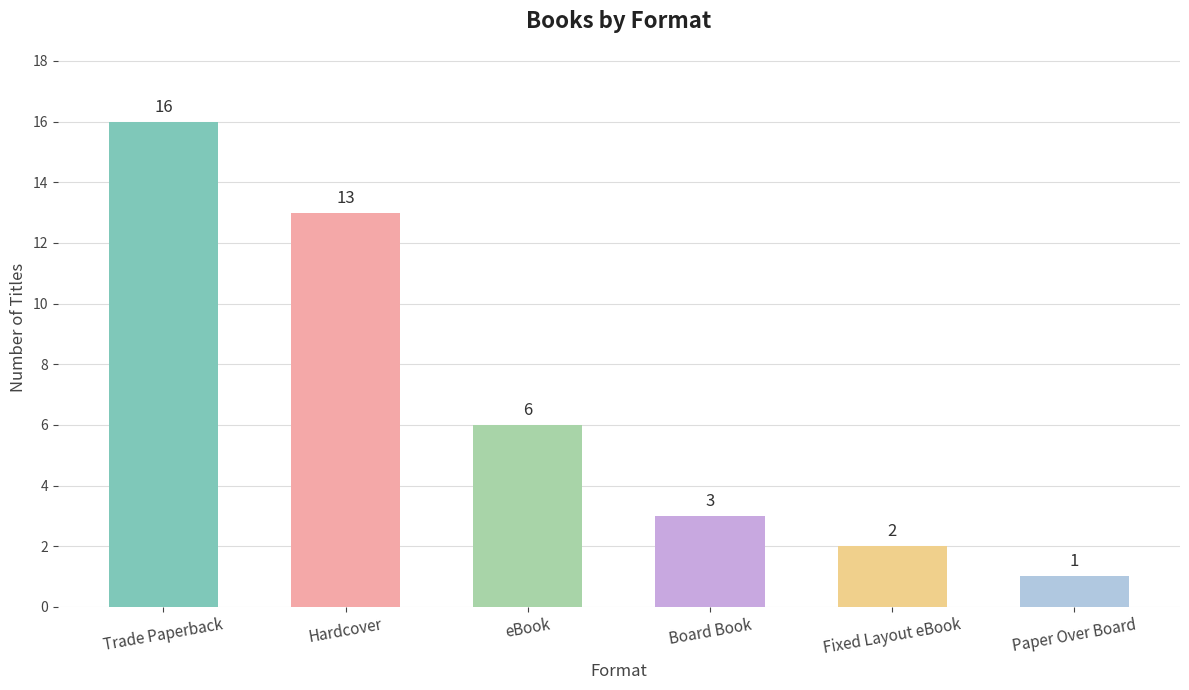

List the labels in order of value, largest first.

Trade Paperback, Hardcover, eBook, Board Book, Fixed Layout eBook, Paper Over Board